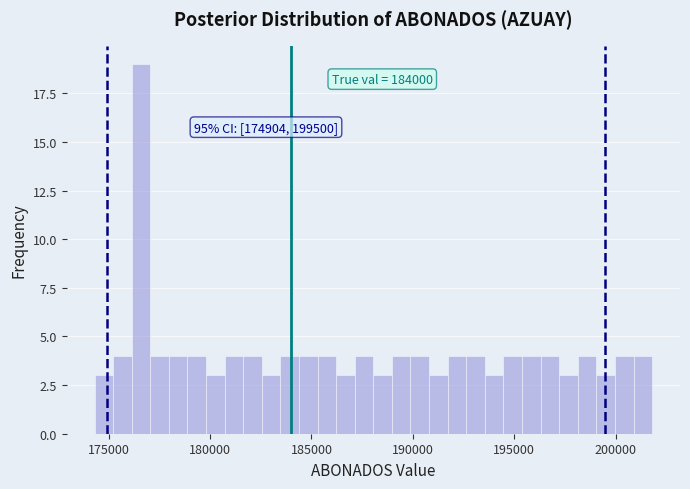

Around what value on the x-axis is the tallest bar? Give the approximate position of its centre, as read against the axis.

176500